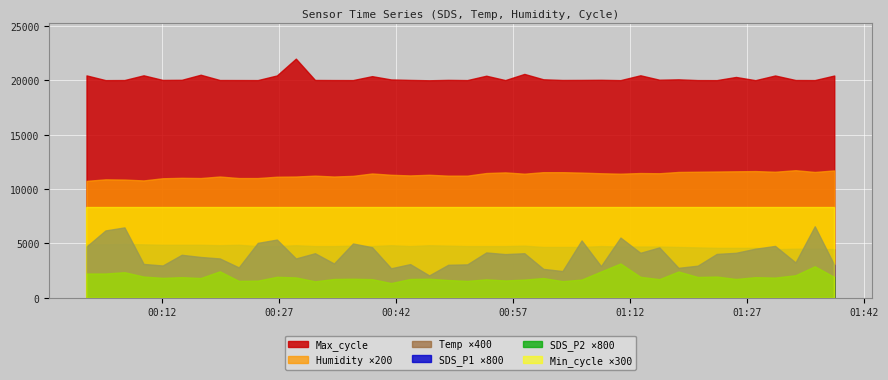

Between 2021/01/27 00:04:46 and 2021/01/27 00:51:08, which is larger?

2021/01/27 00:04:46